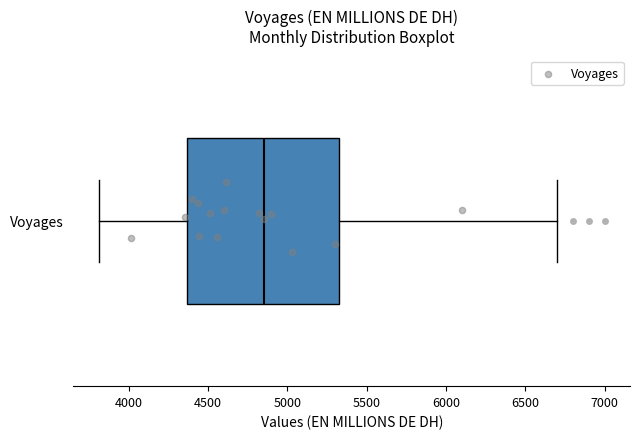

Transcribe this box plot: give where the median line is, the range the box spans, and where the two whiskers end, as read against the x-axis. The values are not printed on the chart, so give them approximately, as read against the axis.

median 4850, box 4350 to 5350, whiskers 3800 to 6700